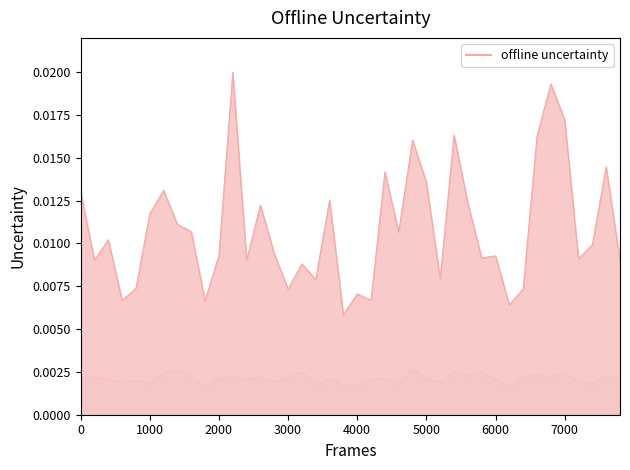

Does the chart have visible grid lines?

No